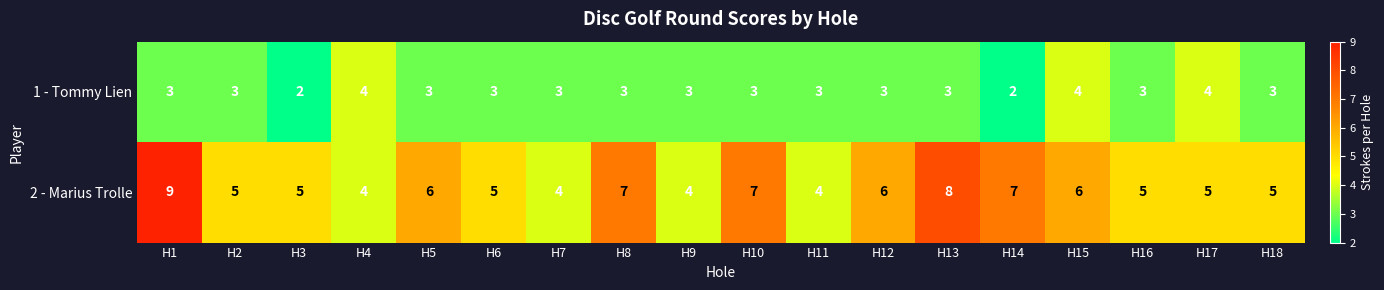

What is the spread (max minus min) of values at H1?

6